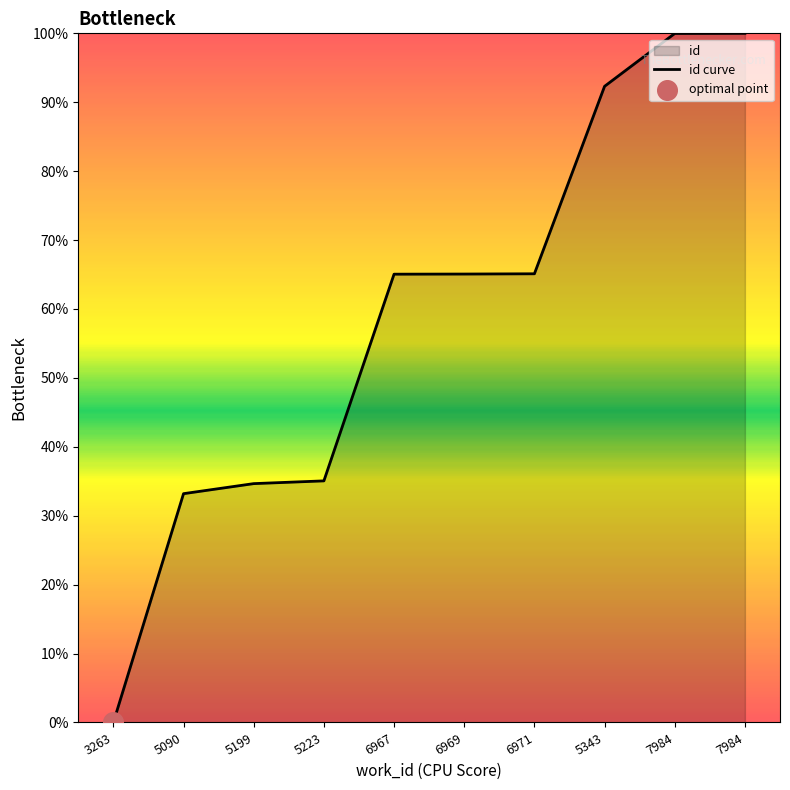

What is the change in value from 3263 to 6967?

+65.1